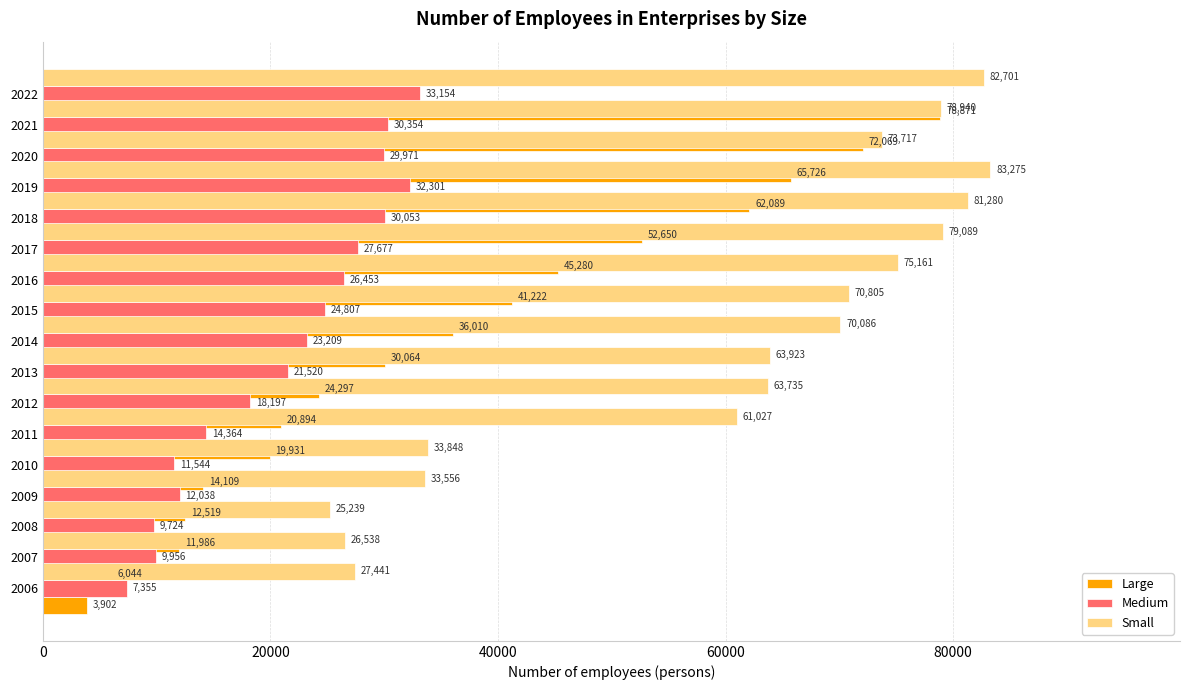

What is the sum of all Large values?

597663